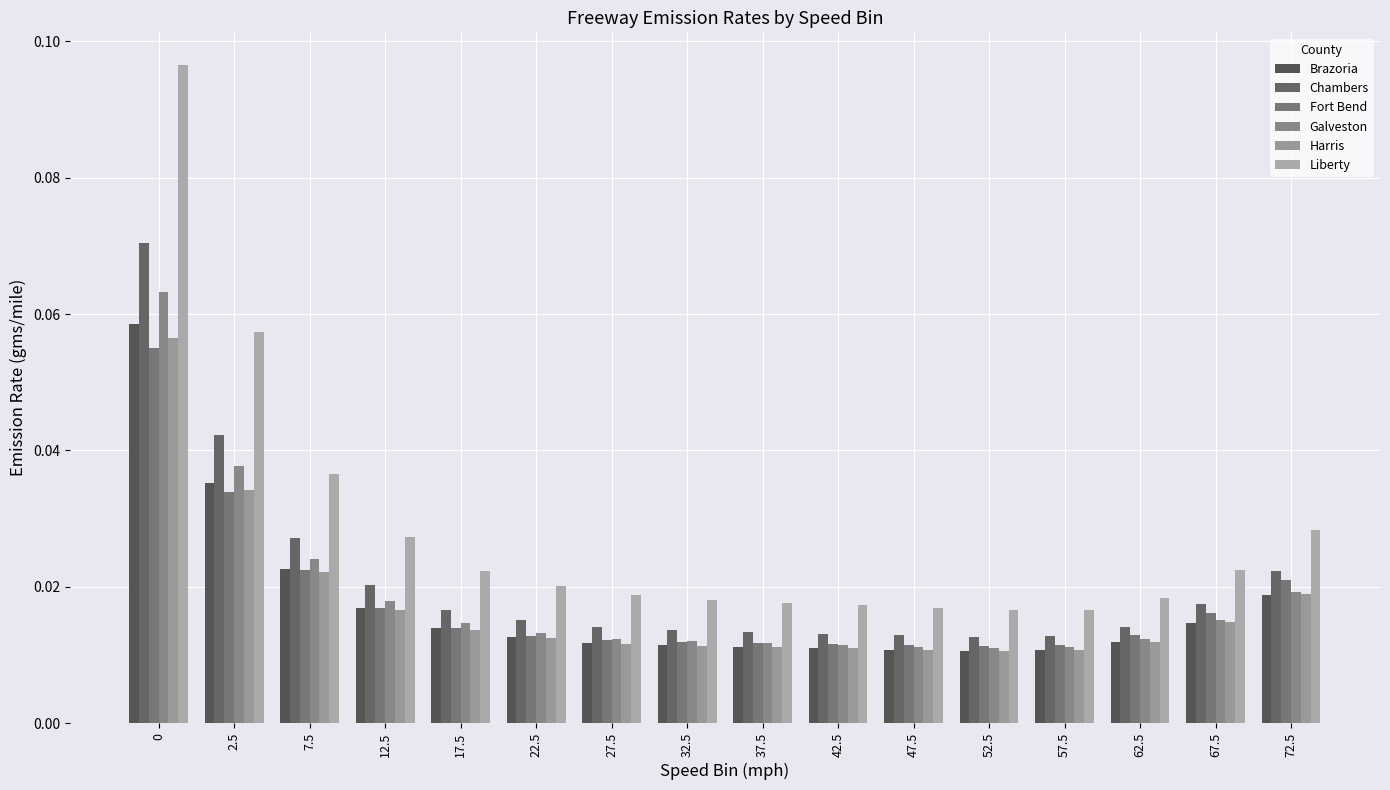

What is the sum of all Harris values?

0.3